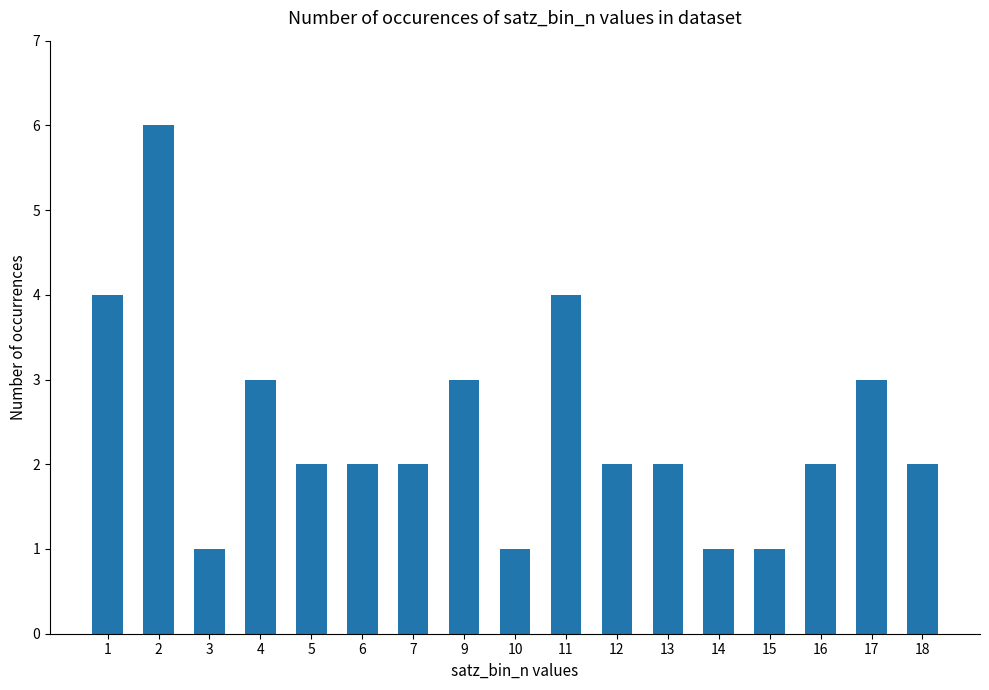

What is the smallest value displayed?

1